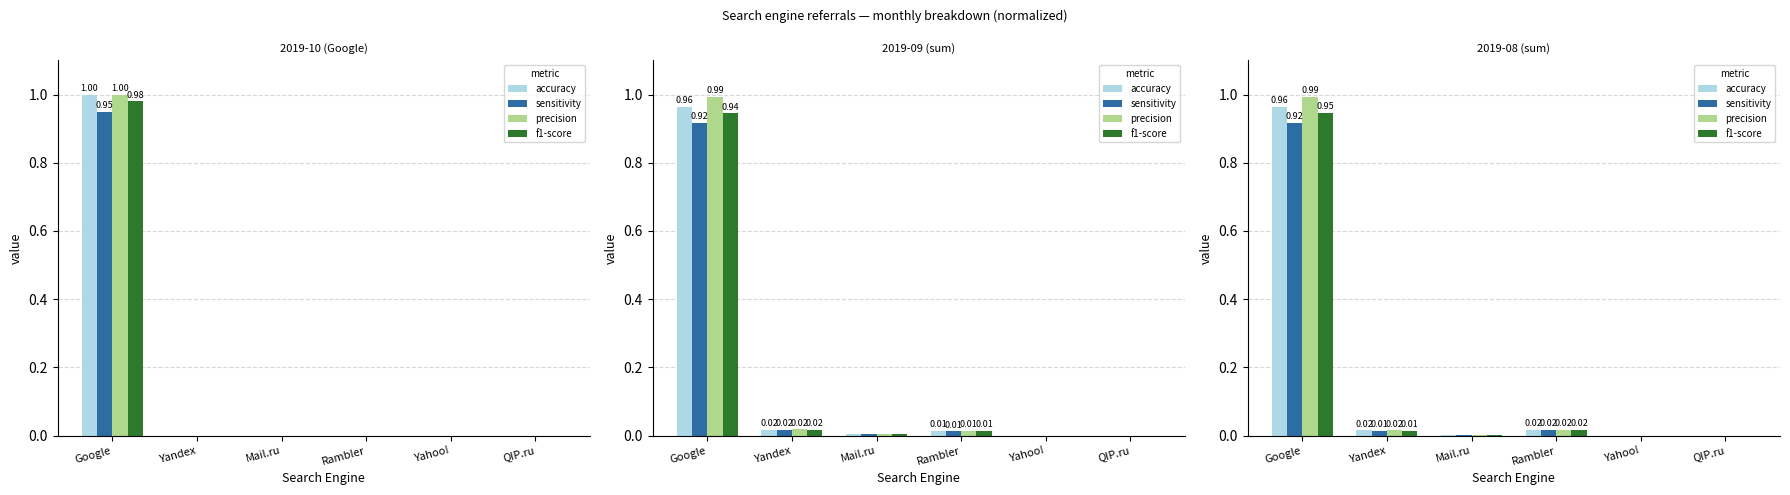

List the series in order of their overall mean, lowest first.

sensitivity, f1-score, accuracy, precision